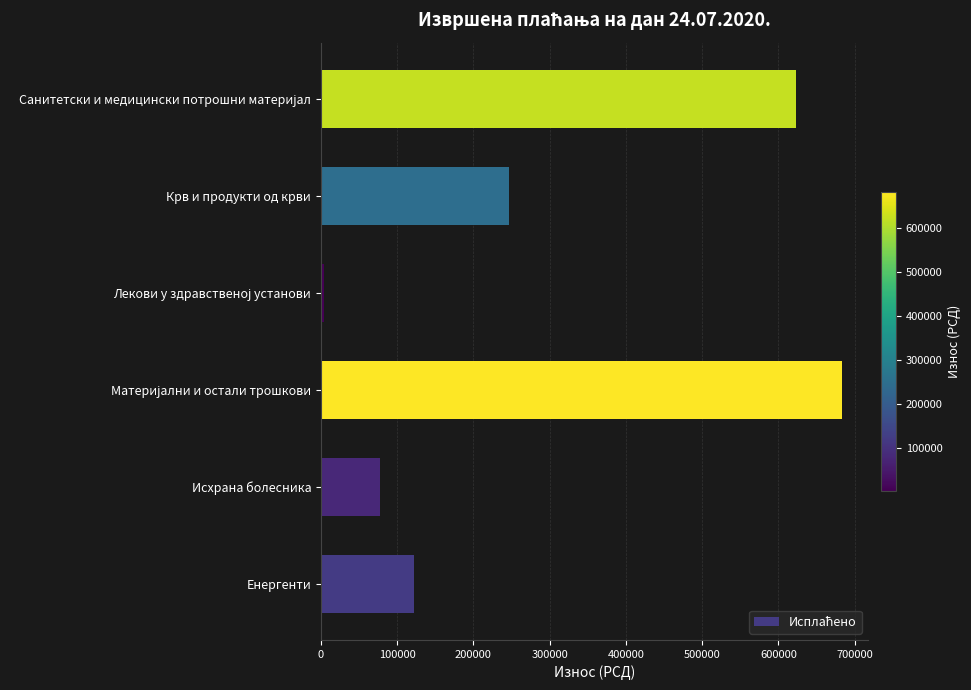

What is the maximum value shown in the chart?

683203.2